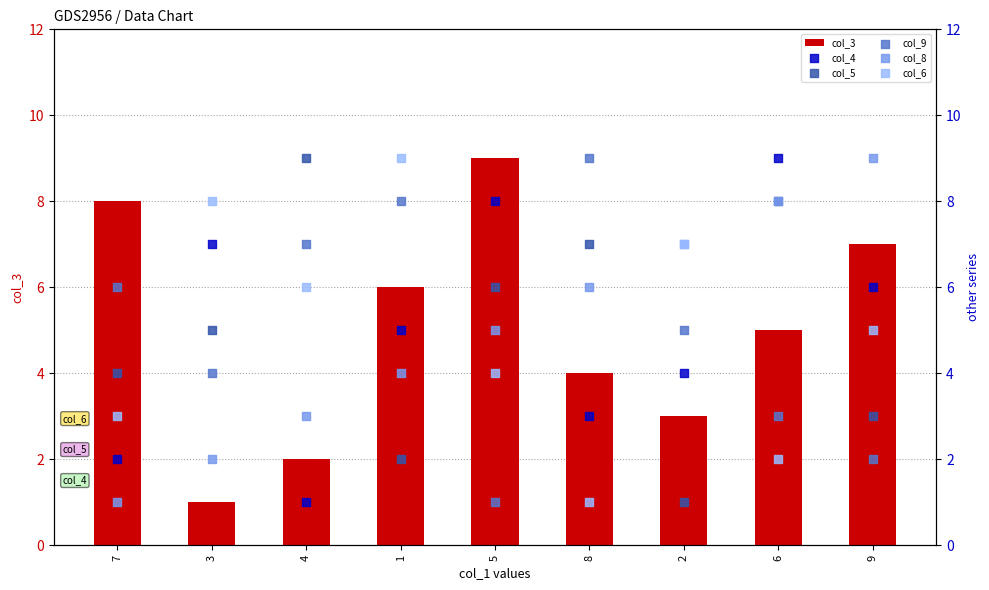

Which series reaches the minimum Y coordinate?

col_3